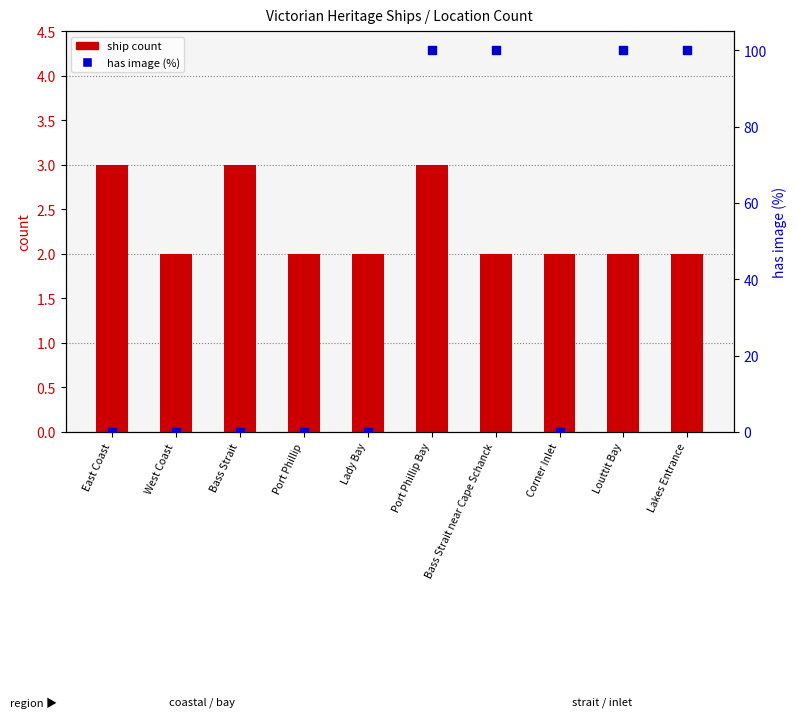

Which series has the widest spread of Y values?

has image (%)